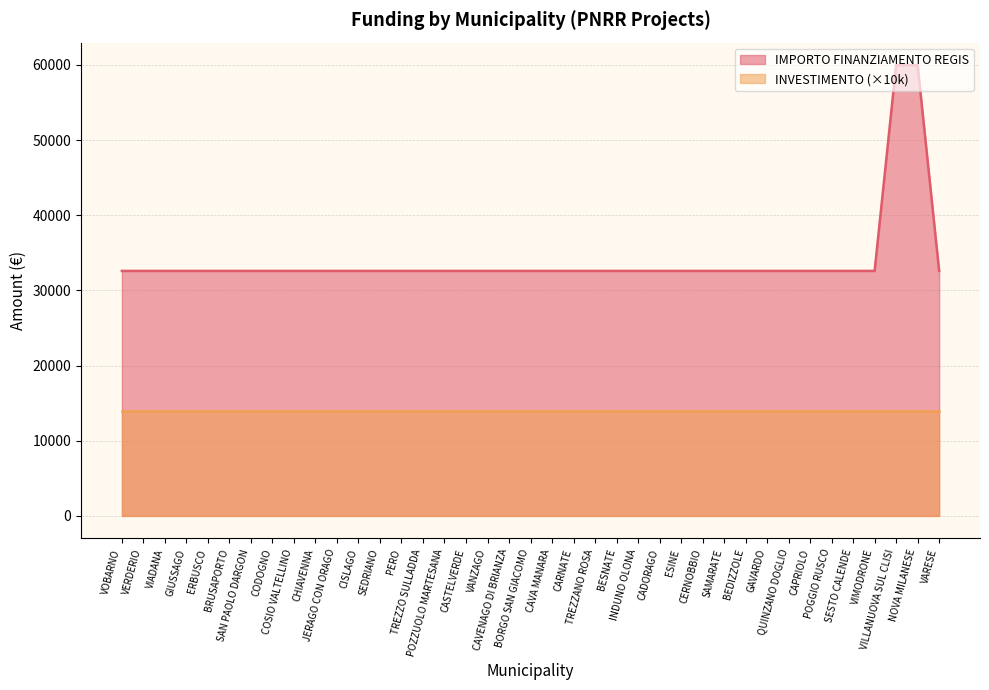

What is the difference between the second highest and minimum values?

27377